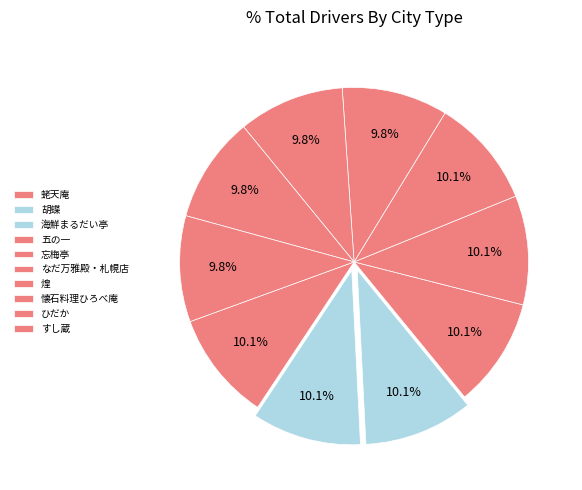

How many slices are in this pie chart?

10